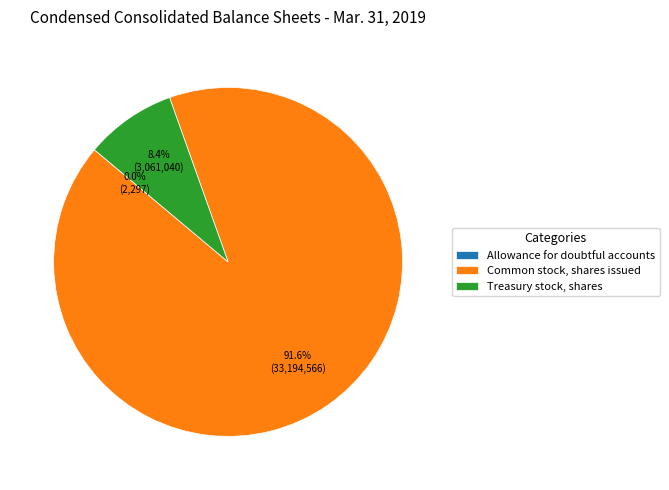

Does any single category account for the majority?

Yes